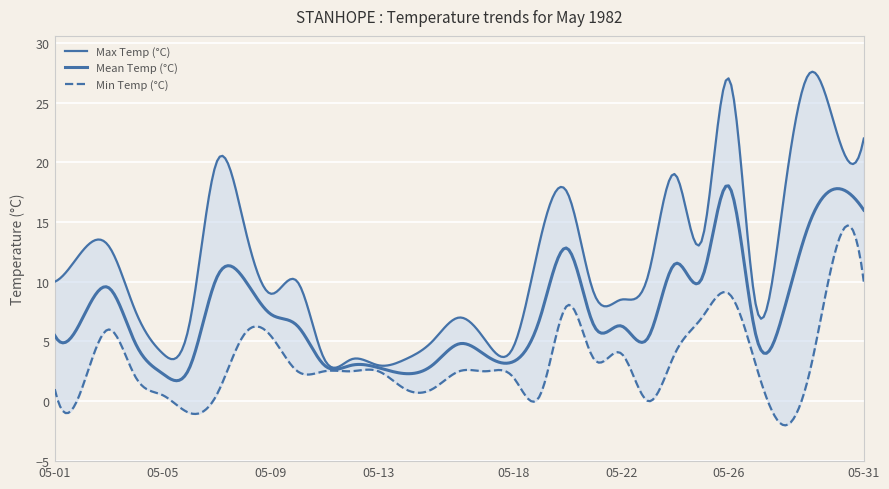

True or false: Max Temp (°C) and Min Temp (°C) intersect in this chart.

False